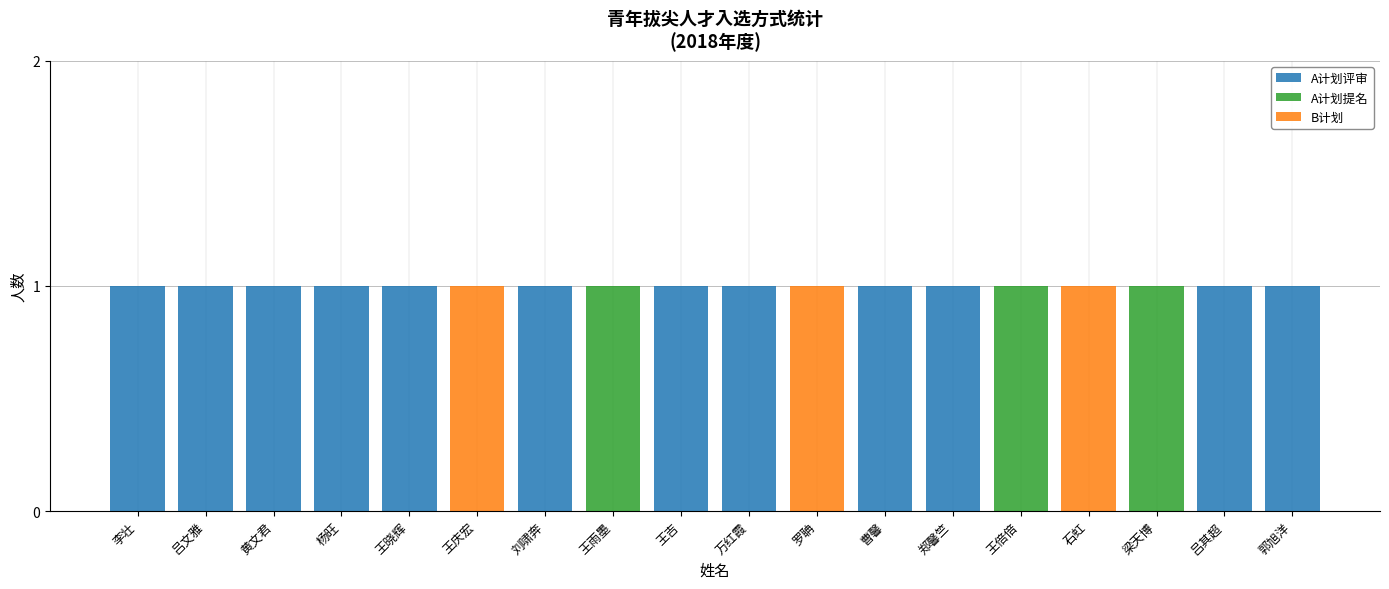

What is the label of the 8th bar from the right?

罗聃